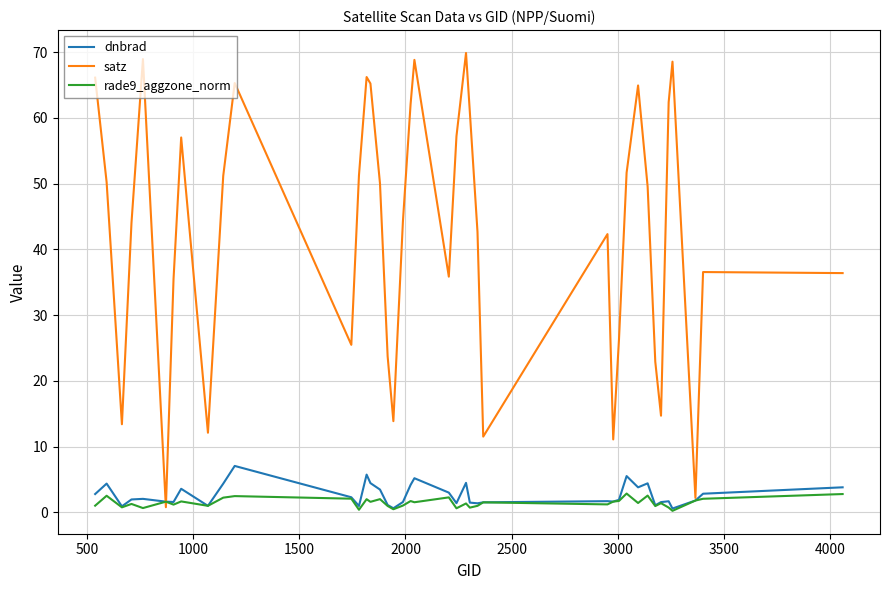

What is the maximum value shown in the chart?

69.9